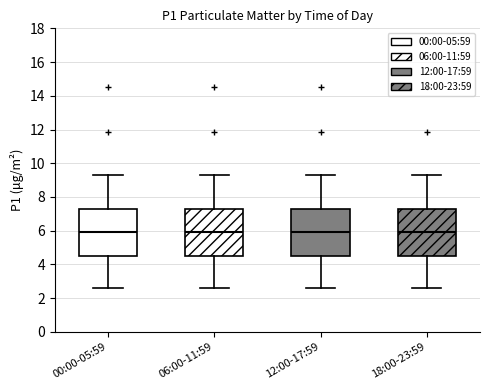

Where is the upper edge of the box for 18:00-23:59 on the y-axis? The values are not printed on the chart, so give them approximately, as read against the axis.

7.2